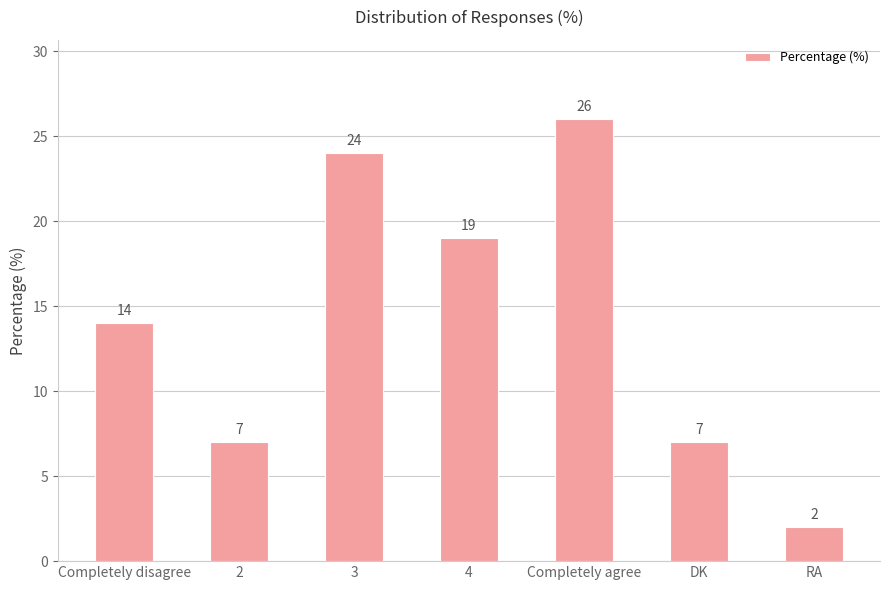

How many data points does each series have?

7